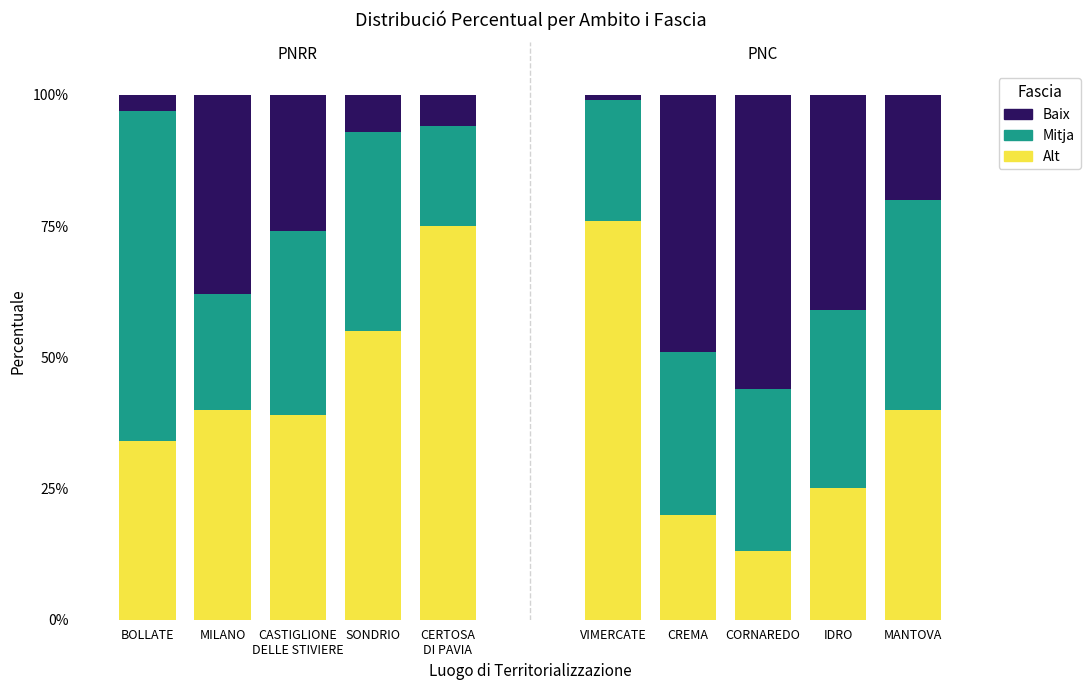

Which category has the highest value in the Alt series?

VIMERCATE